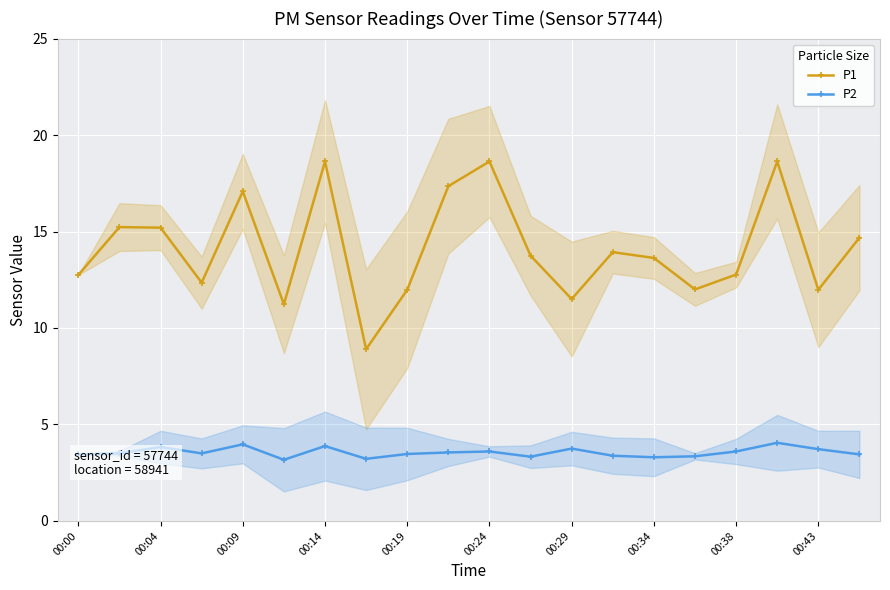

How many interior local peaks does the P1 series have?

6